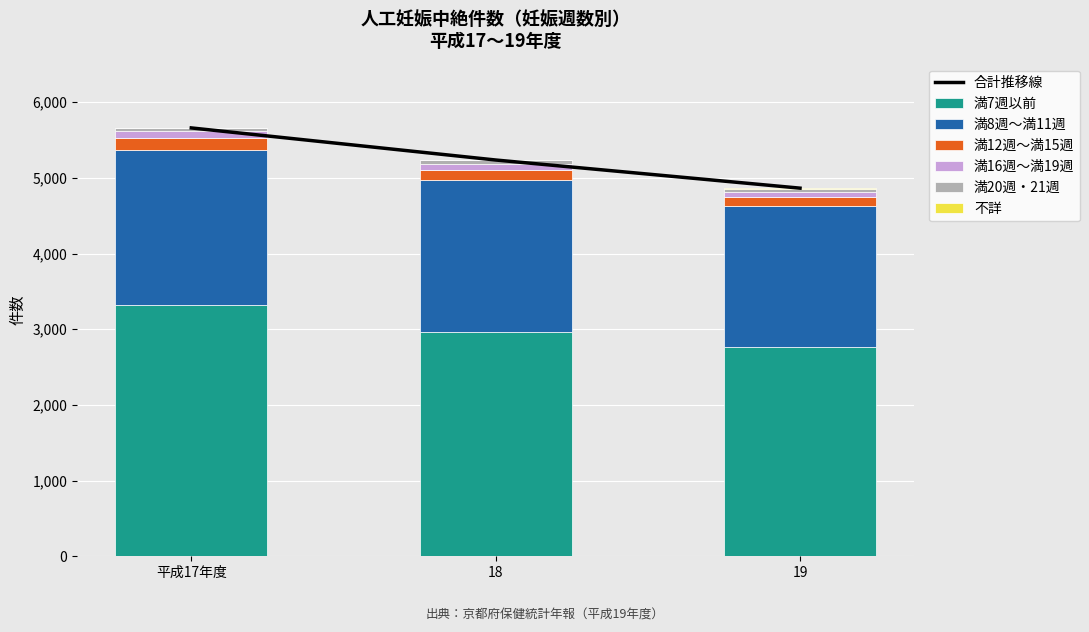

Where is 満7週以前 nearest to the value 3046?

18